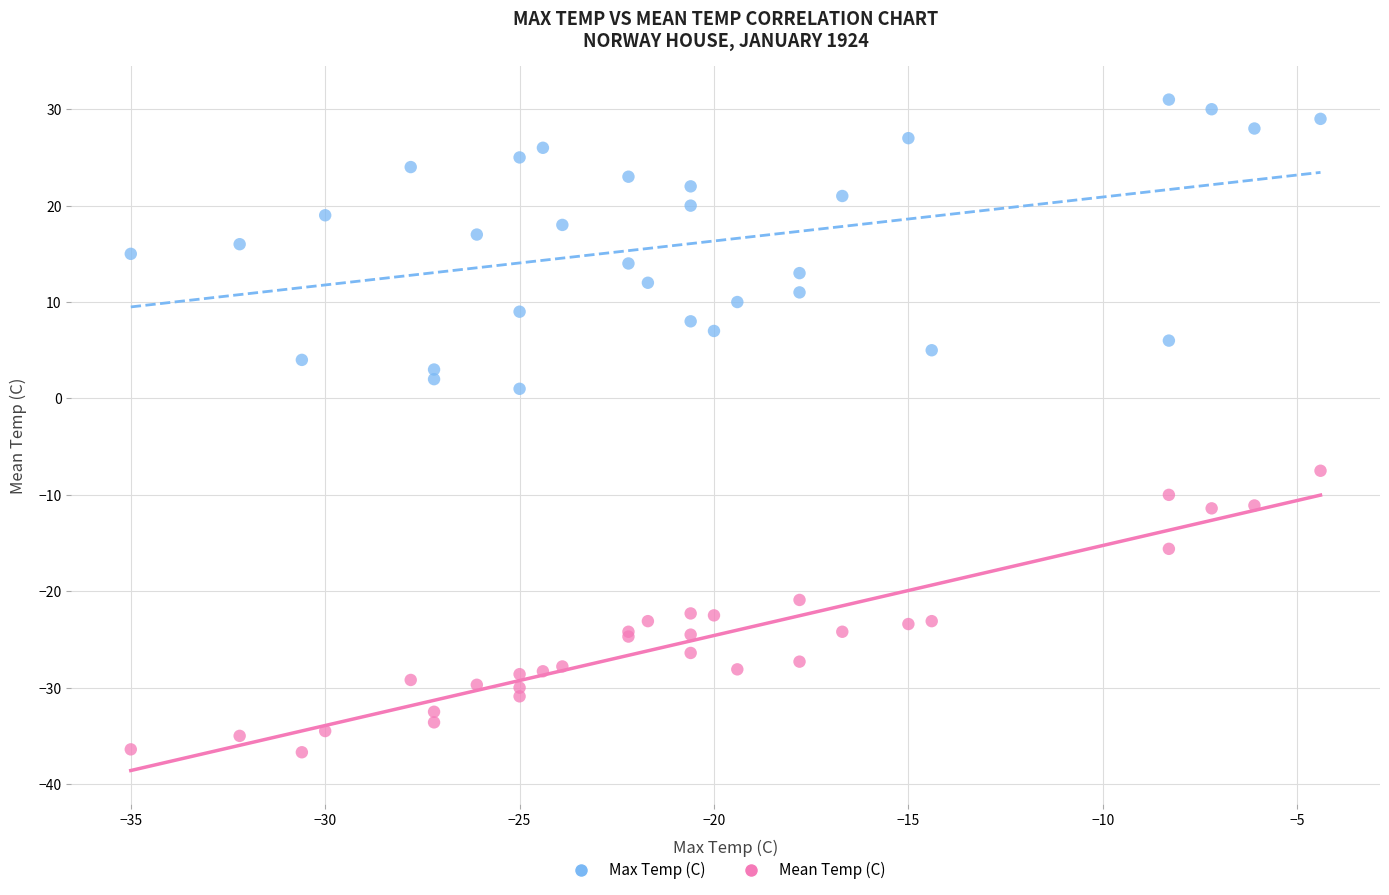

What is the X range (max minus min) for the scatter plot?

30.6